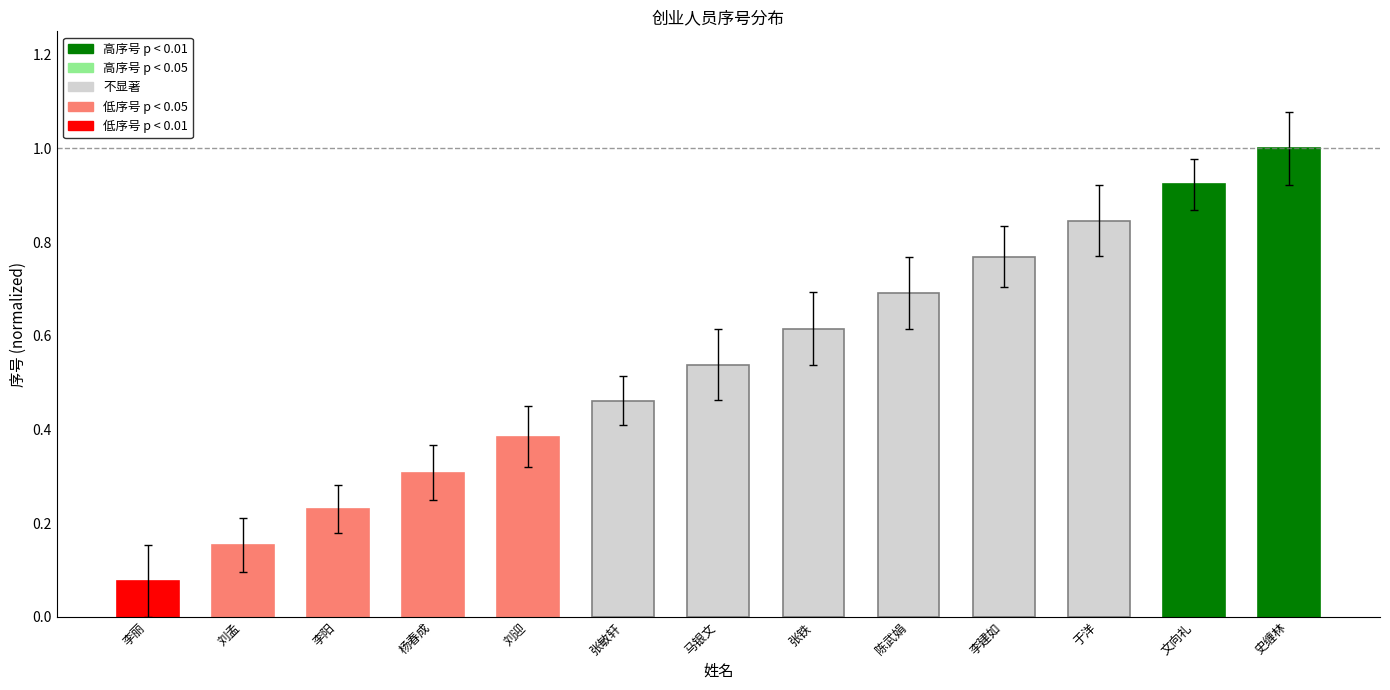

Between 马银文 and 刘孟, which is larger?

马银文